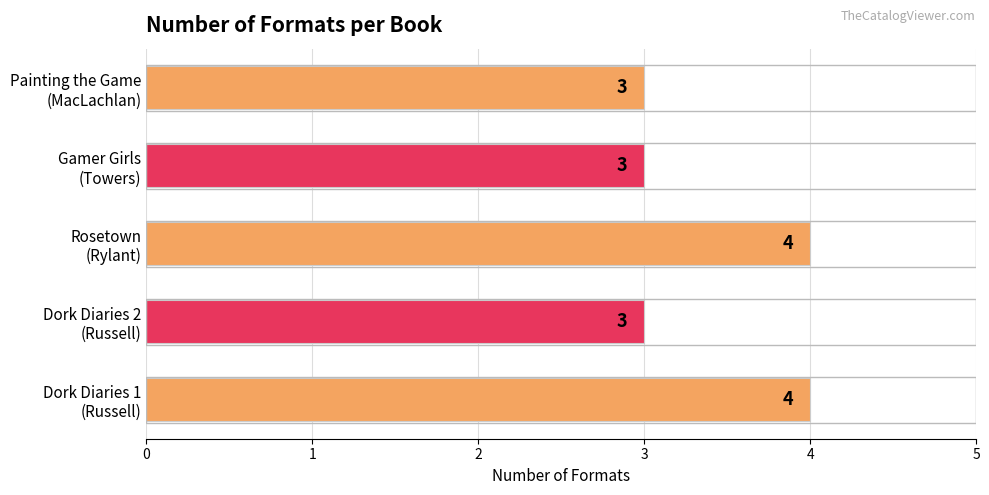

Count the number of categories in the chart.

5